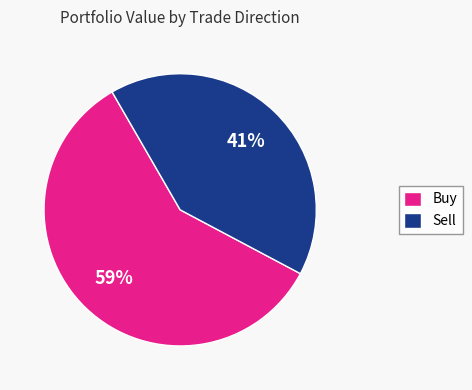

To the nearest percent, what is the difference between the largest and smallest slice percentages?

18%